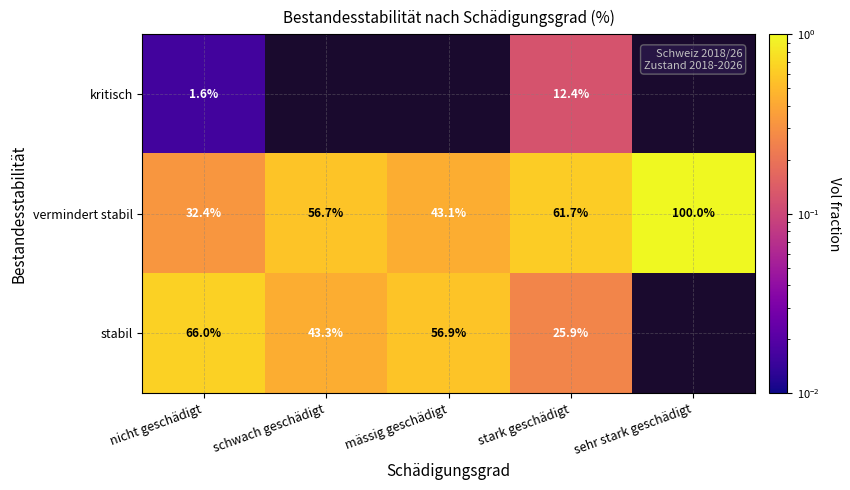

What is the difference between the second highest and minimum values in the vermindert stabil series?

29.3